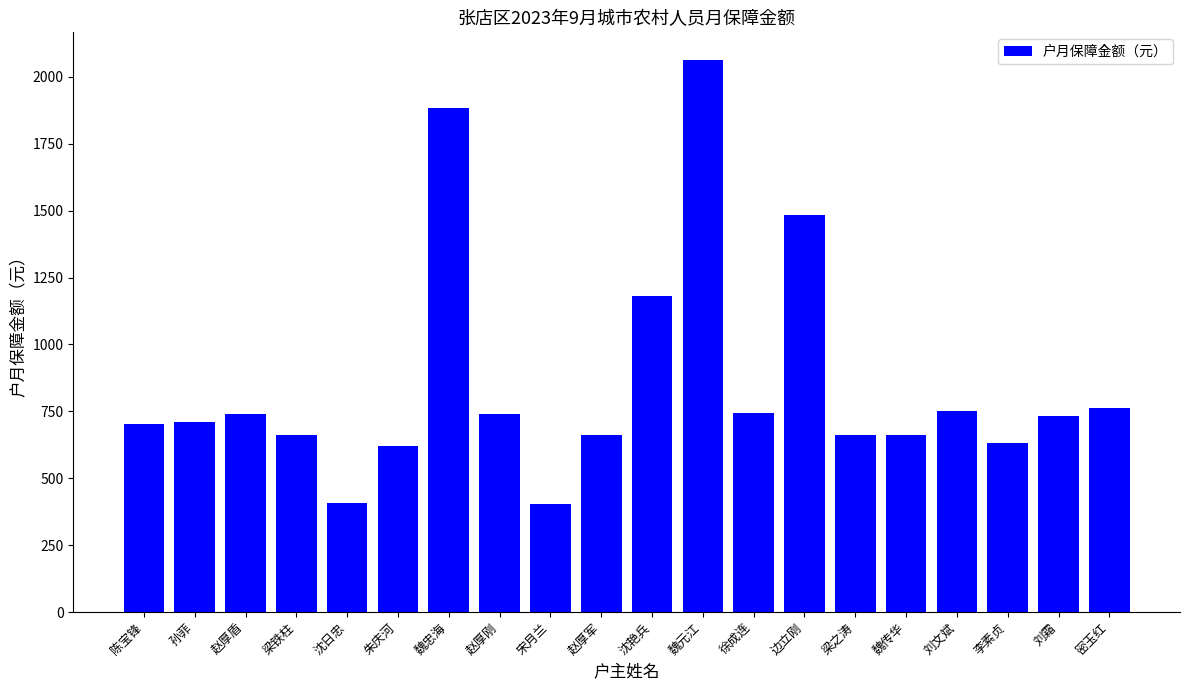

Does the chart contain any negative values?

No